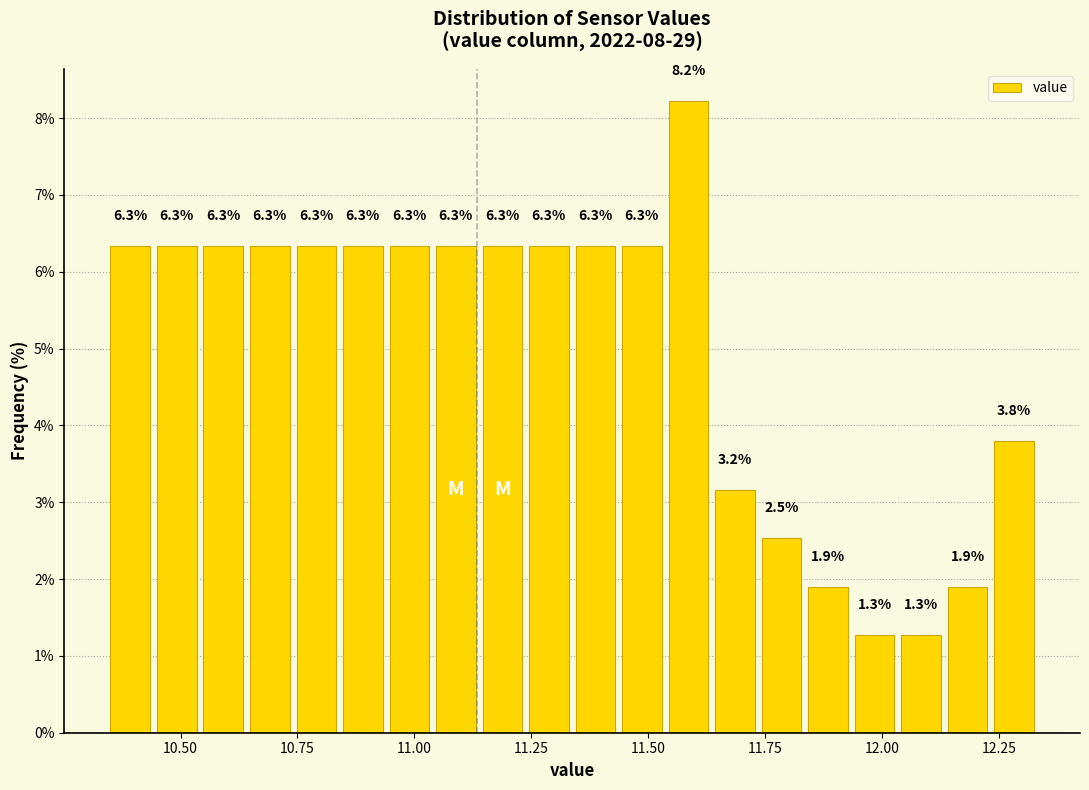

Around what value on the x-axis is the tallest bar? Give the approximate position of its centre, as read against the axis.

11.60